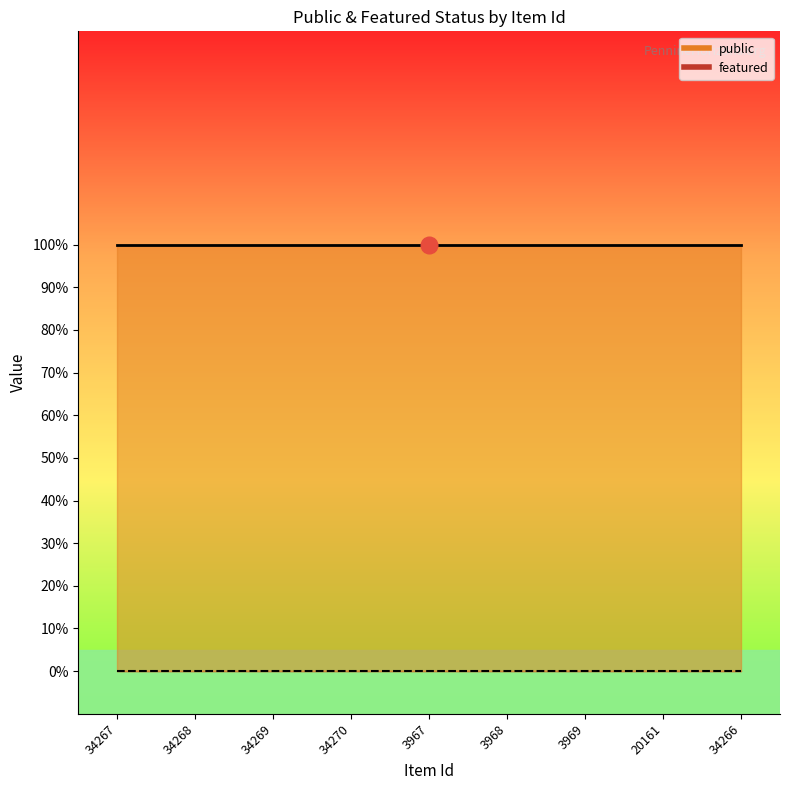

Which has a higher value, 34270 or 3967?

34270